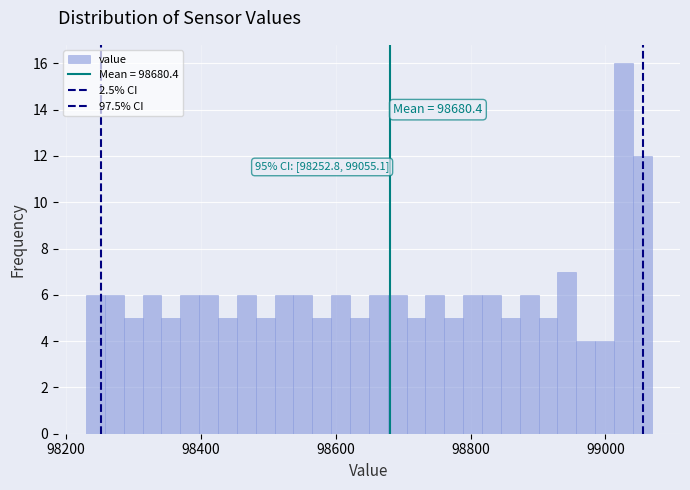

Around what value on the x-axis is the tallest bar? Give the approximate position of its centre, as read against the axis.

99020